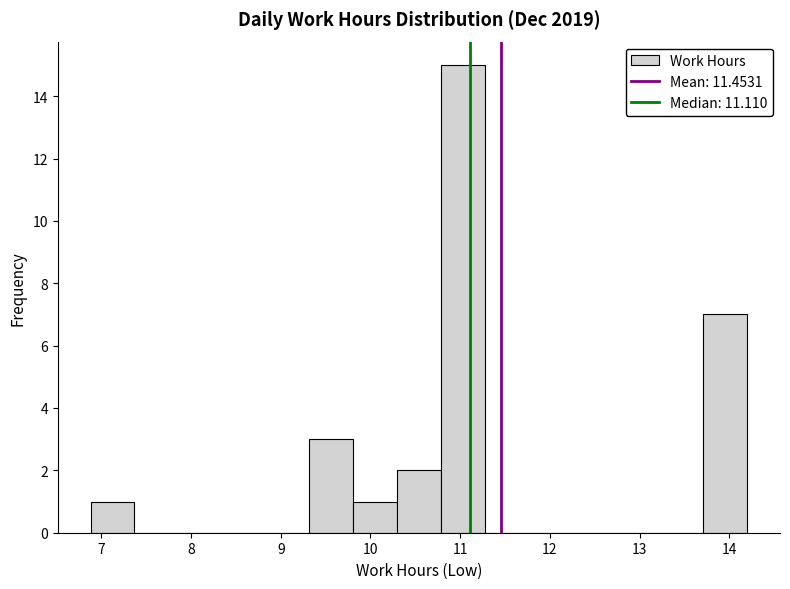

Which range on the x-axis has the tallest bar?

10.8 to 11.3